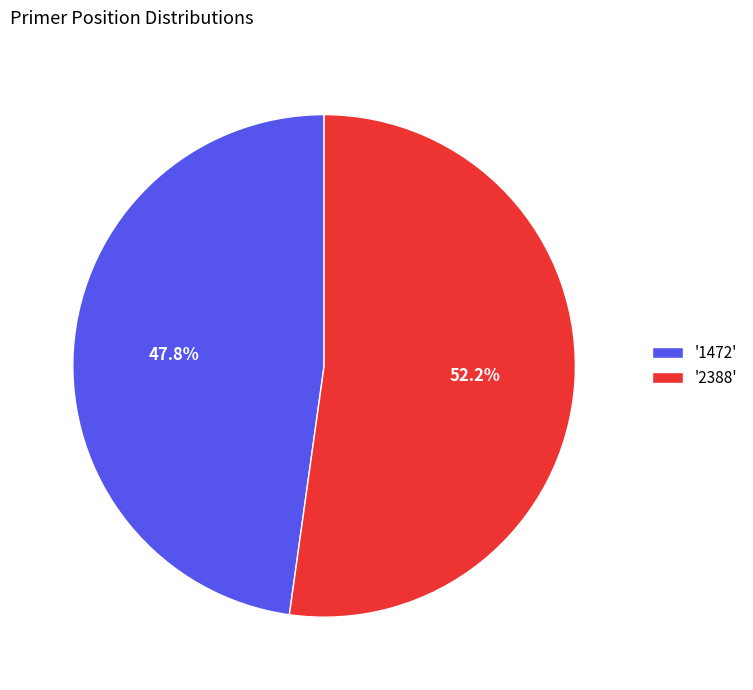

Is there a majority slice in this chart?

Yes